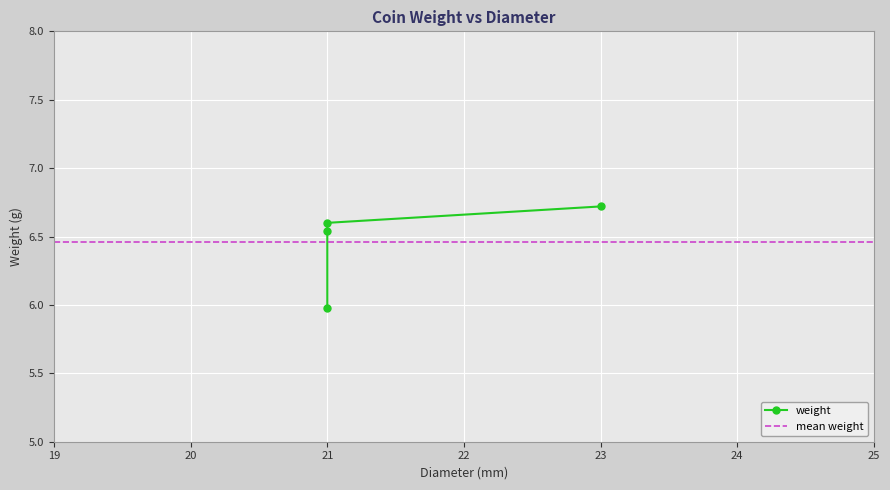

True or false: the data shows 6.0 at 21.0.

True